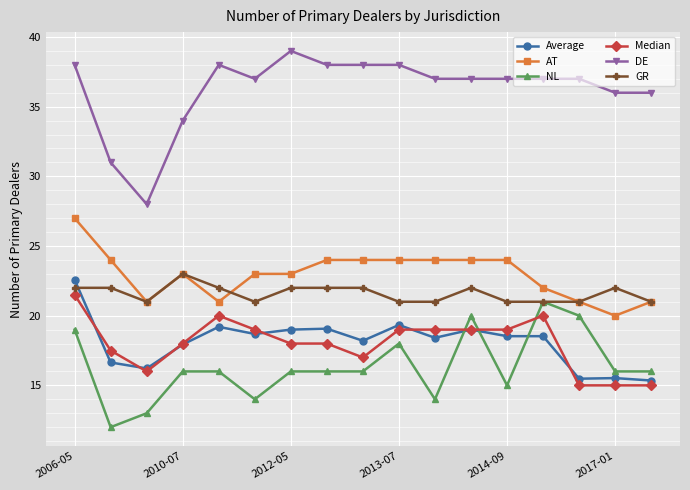

What is the maximum value for Median?

21.5